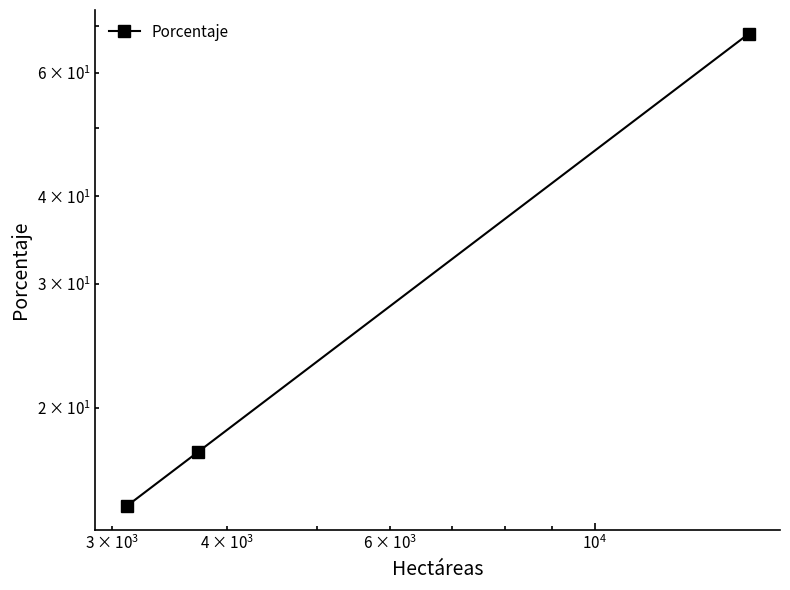

Does the chart have visible grid lines?

No